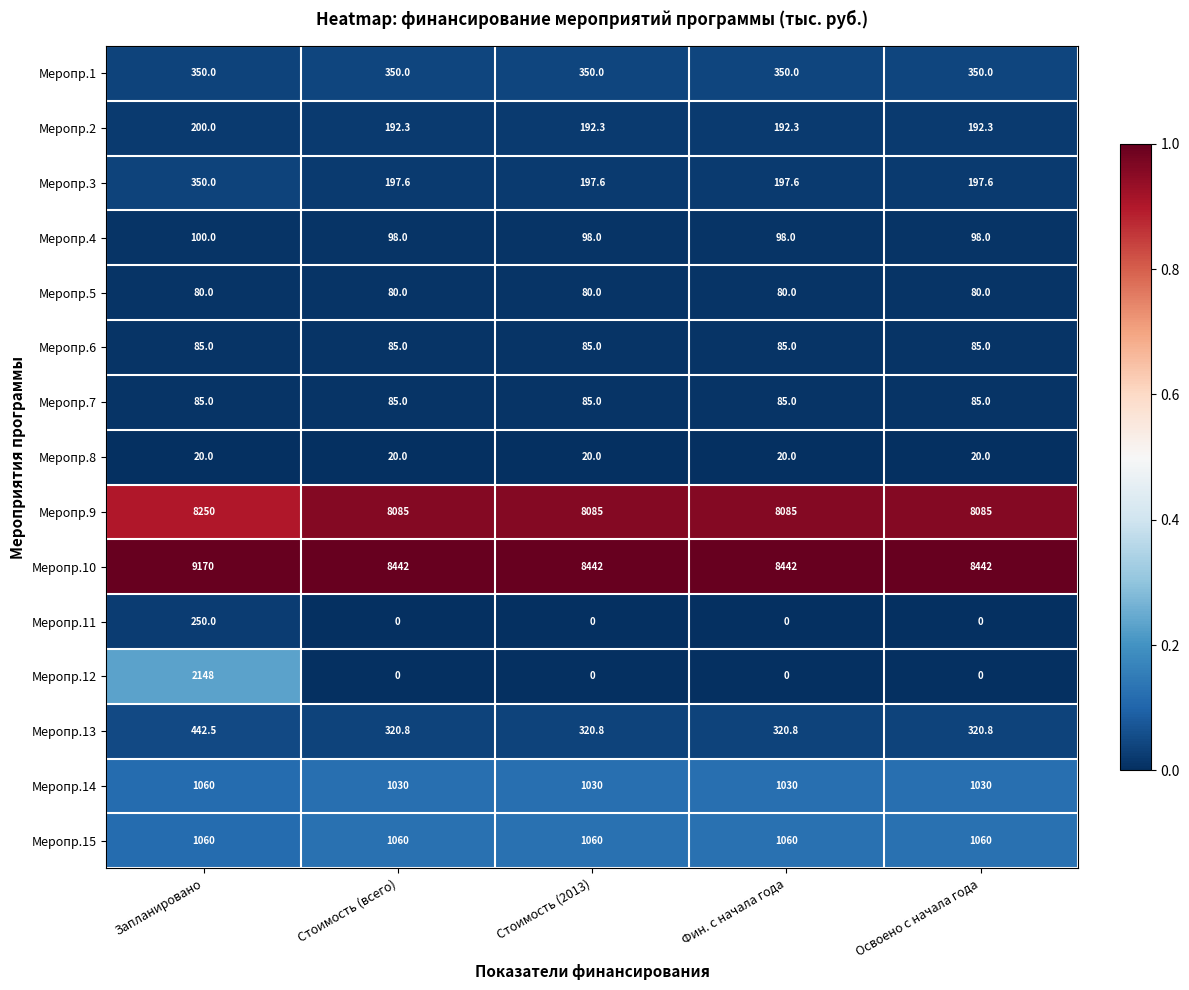

At which label does Меропр.14 reach its peak?

Запланировано